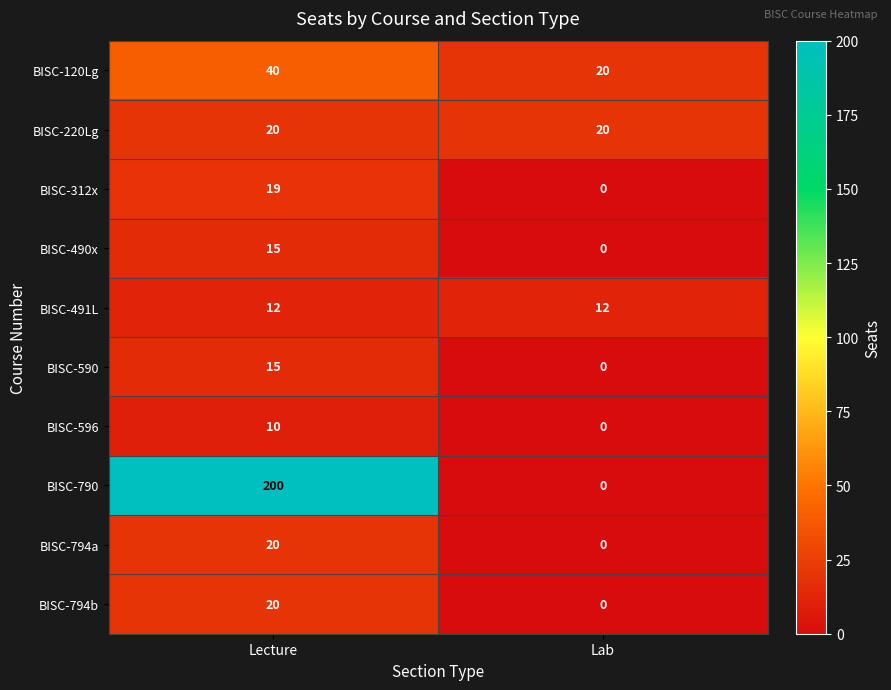

Which series has the largest range (max minus min)?

BISC-790